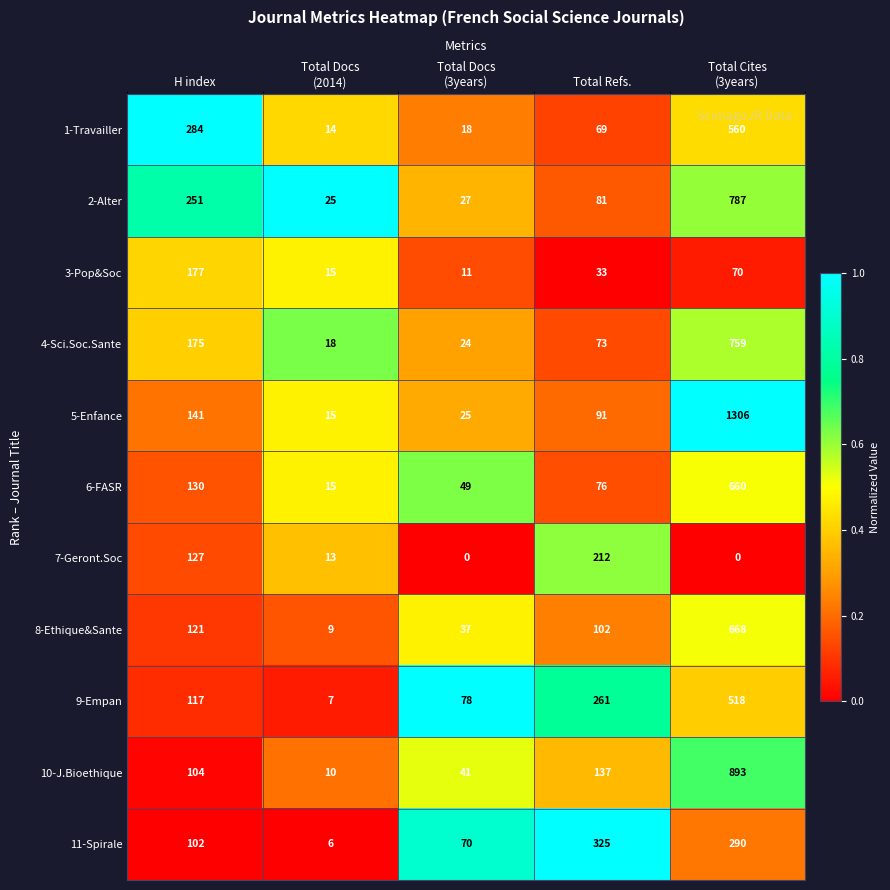

What is the difference between the maximum and minimum values in the 10-J.Bioethique series?

883